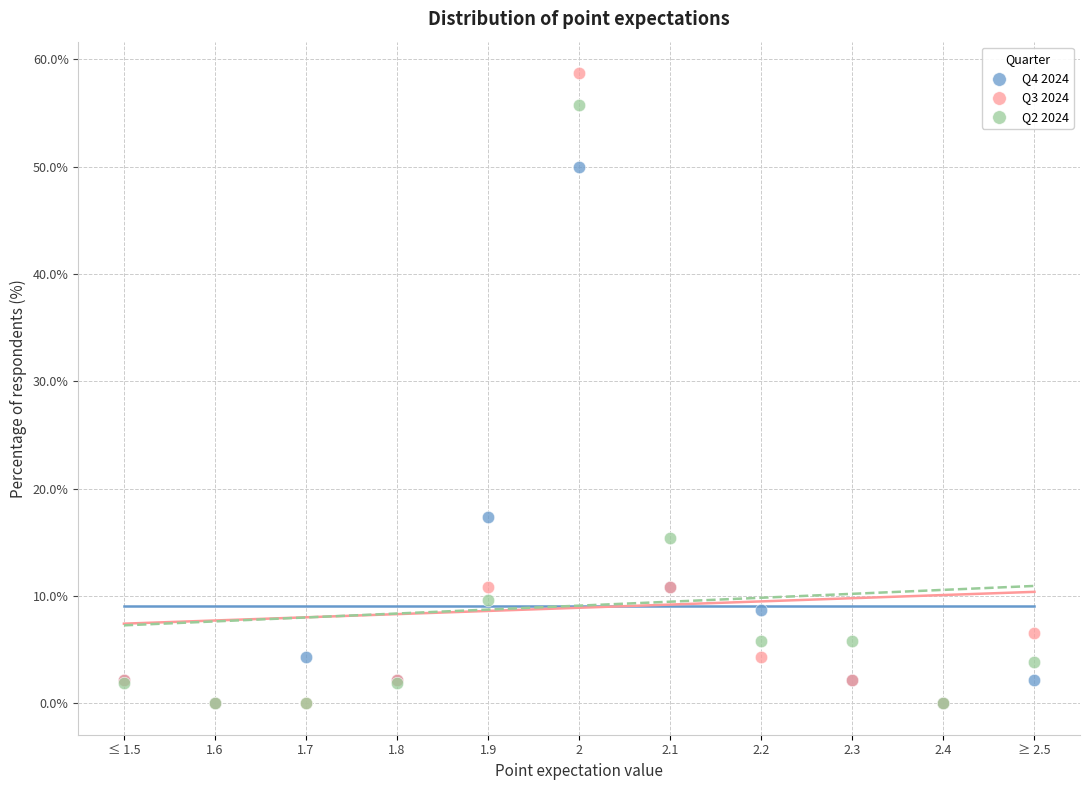

What are all the series names shown in the legend?

Q4 2024, Q3 2024, Q2 2024